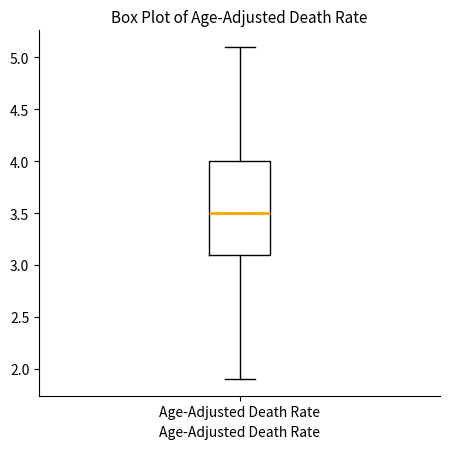

Transcribe this box plot: give where the median line is, the range the box spans, and where the two whiskers end, as read against the y-axis. The values are not printed on the chart, so give them approximately, as read against the axis.

median 3.5, box 3.1 to 4.0, whiskers 1.9 to 5.1